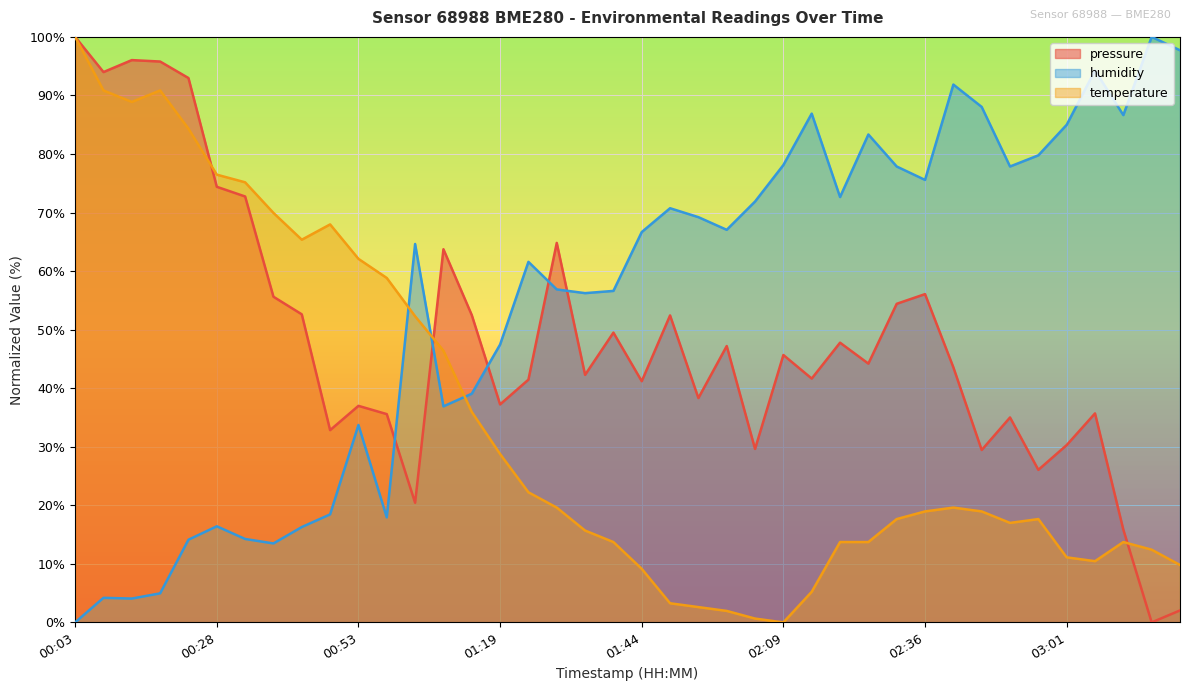

Where is humidity nearest to the value 50?

01:19